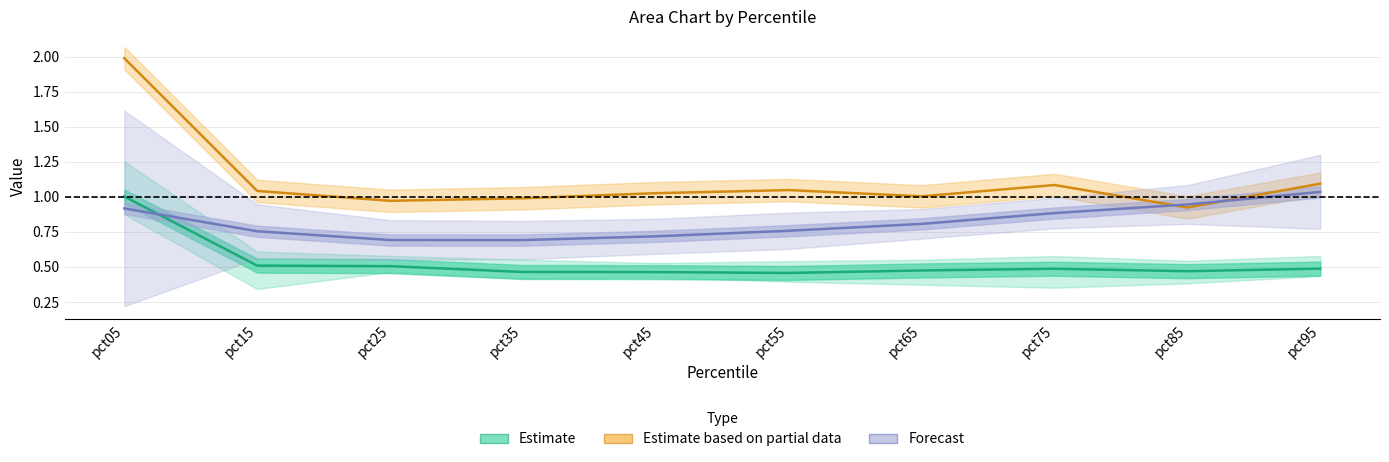

How many data points in Estimate based on partial data are less than 1?

3